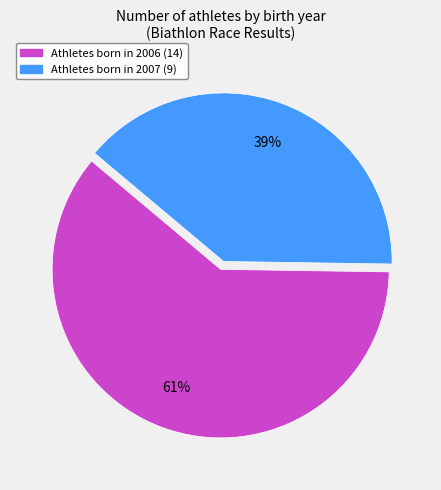

How many slices are in this pie chart?

2